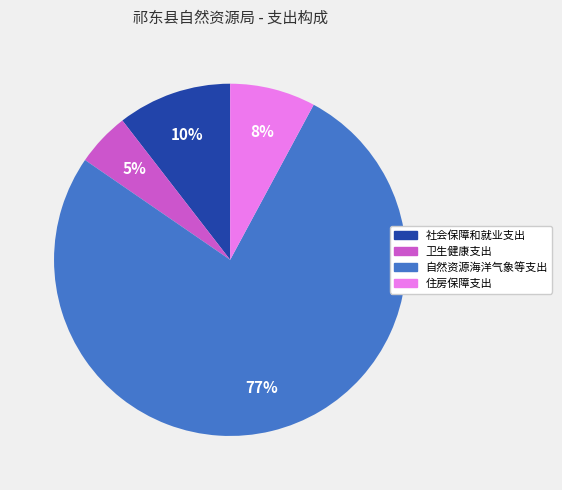

Does 社会保障和就业支出 represent more than half of the total?

No